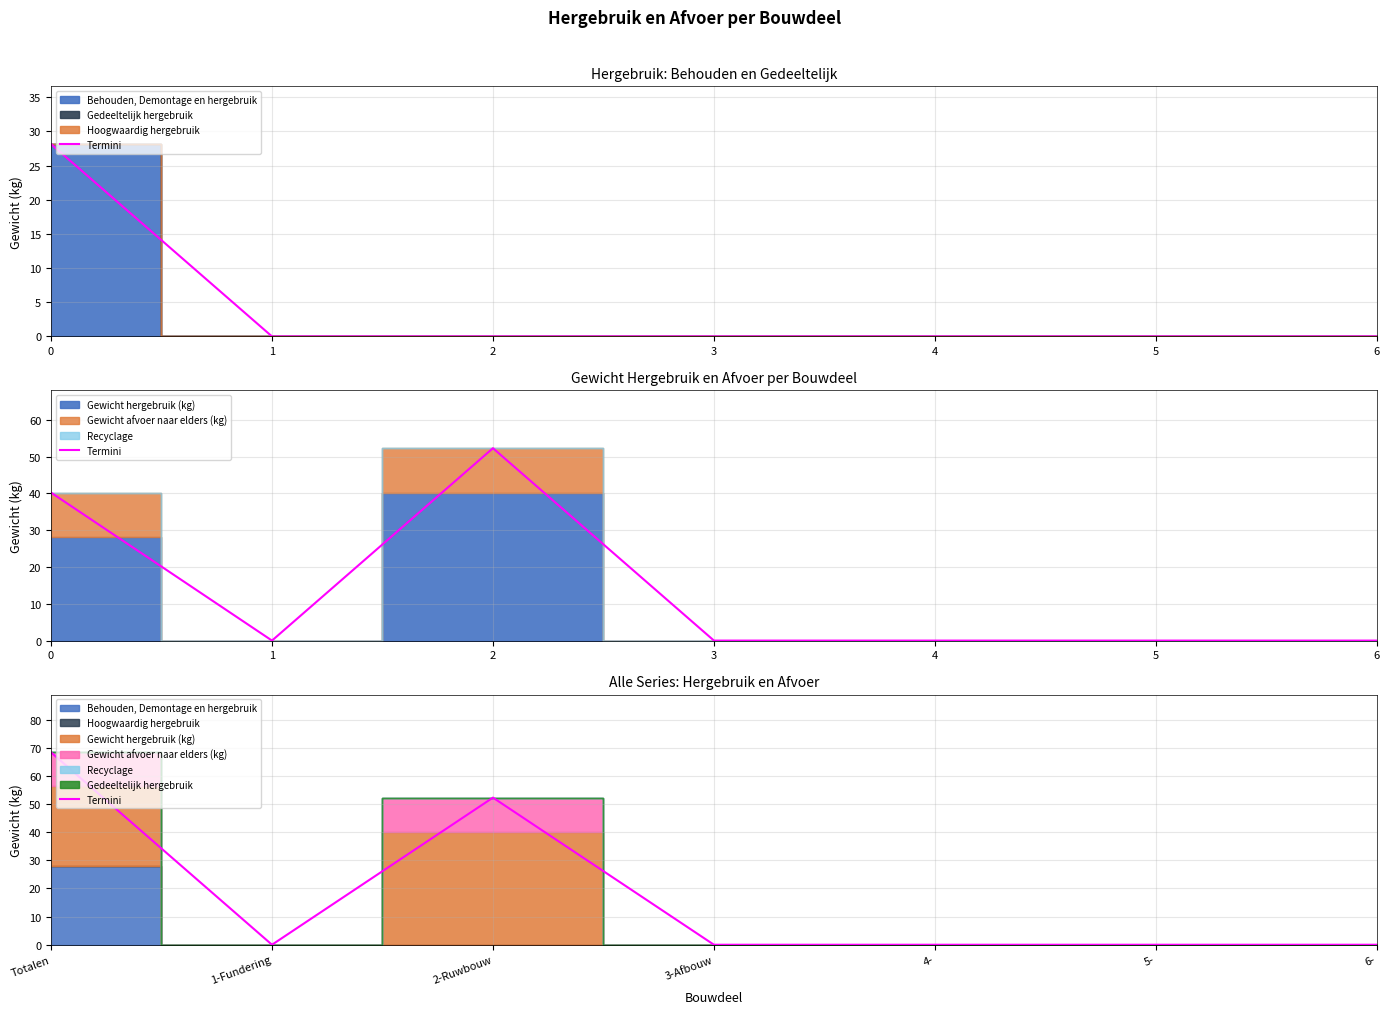

At which category does the data reach its first local valley?

1-Fundering